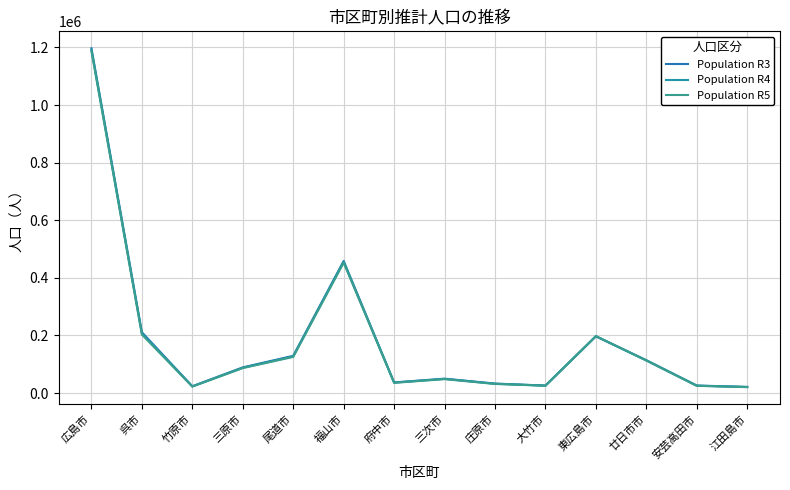

At which category is the sum across all series the highest?

広島市